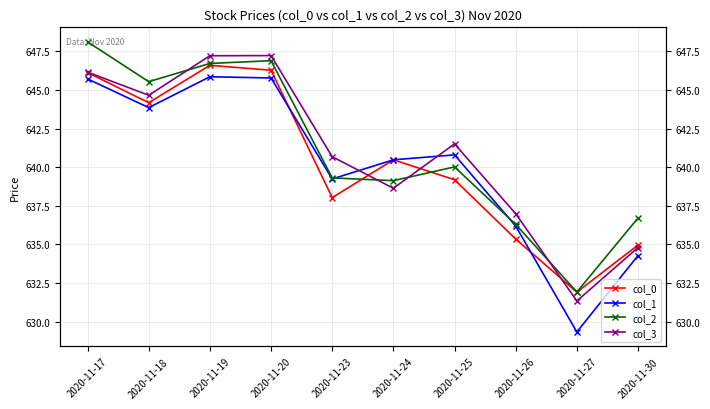

Reading left to right, what are all the values shown in this chart?

col_0: 646.1	644.2	646.6	646.3	638.0	640.5	639.2	635.4	631.9	635.0
col_1: 645.7	643.9	645.9	645.8	639.2	640.5	640.8	636.2	629.3	634.3
col_2: 648.1	645.5	646.7	646.9	639.3	639.1	640.0	636.3	631.9	636.7
col_3: 646.2	644.7	647.2	647.2	640.7	638.6	641.5	637.0	631.3	634.8